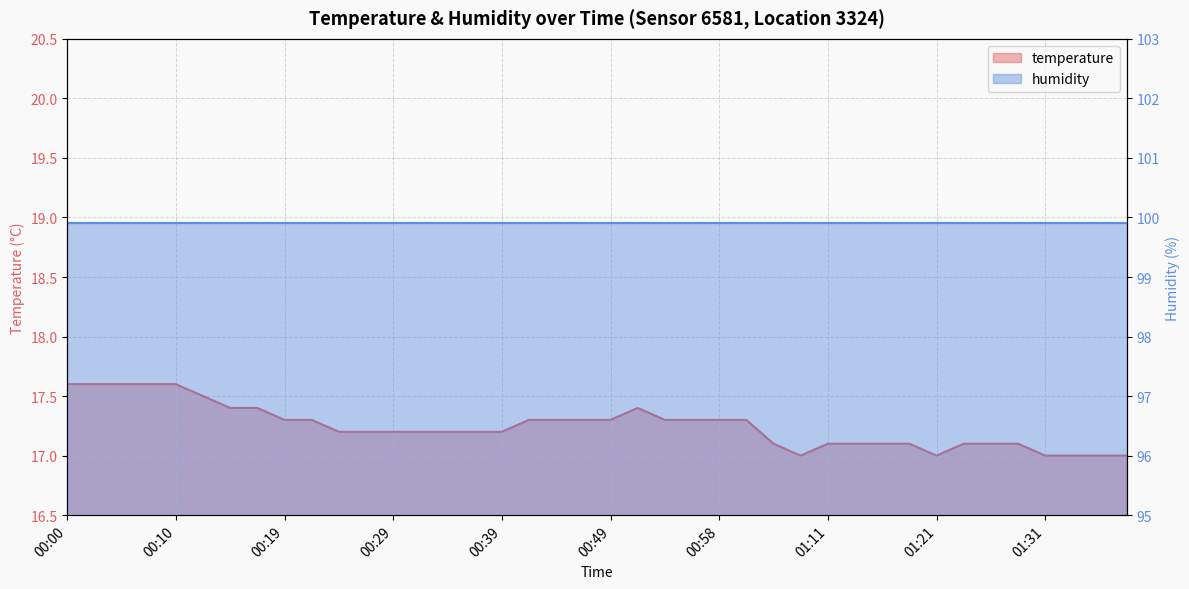

What is the label of the 8th point from the left?

00:17